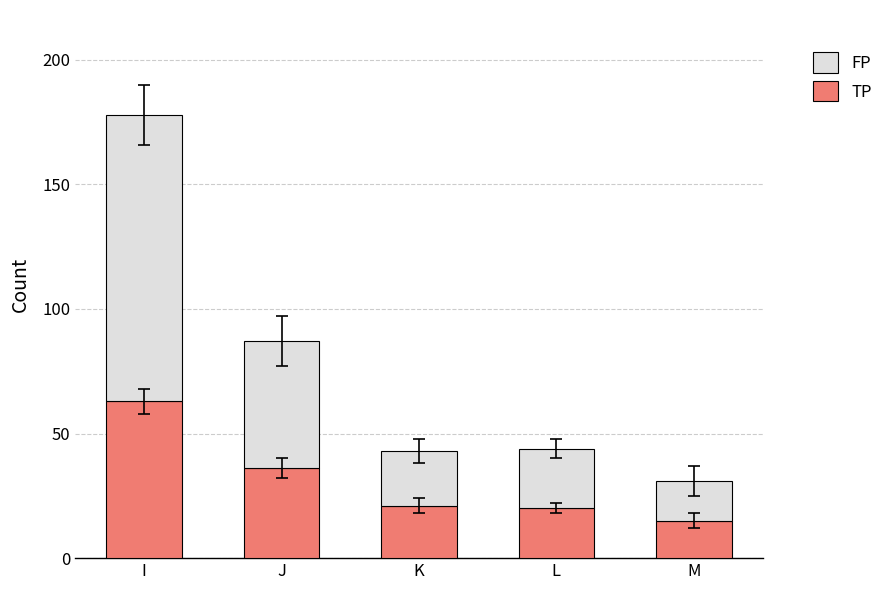

Does the chart contain stacked bars?

Yes